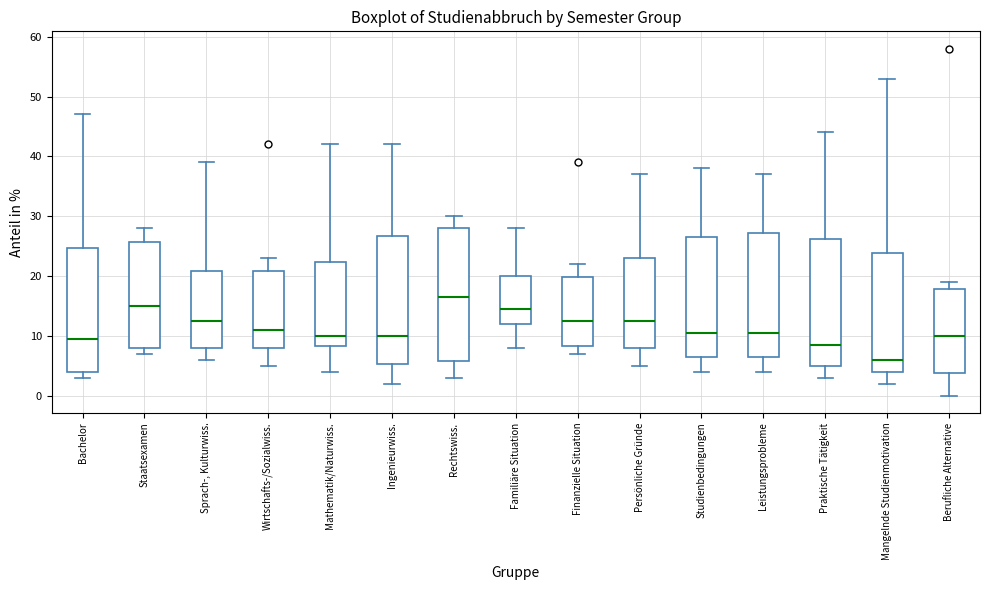

Reading left to right, read every box against the y-axis: the position of its median line, the range the box covers, and the ends of its whiskers. The values are not printed on the chart, so give them approximately, as read against the axis.

Bachelor: median 10, box 4 to 25, whiskers 3 to 47
Staatsexamen: median 15, box 8 to 26, whiskers 7 to 28
Sprach-, Kulturwiss.: median 13, box 8 to 21, whiskers 6 to 39
Wirtschafts-/Sozialwiss.: median 11, box 8 to 21, whiskers 5 to 23
Mathematik/Naturwiss.: median 10, box 8 to 22, whiskers 4 to 42
Ingenieurwiss.: median 10, box 5 to 27, whiskers 2 to 42
Rechtswiss.: median 17, box 6 to 28, whiskers 3 to 30
Familiäre Situation: median 15, box 12 to 20, whiskers 8 to 28
Finanzielle Situation: median 13, box 8 to 20, whiskers 7 to 22
Persönliche Gründe: median 13, box 8 to 23, whiskers 5 to 37
Studienbedingungen: median 11, box 7 to 27, whiskers 4 to 38
Leistungsprobleme: median 11, box 7 to 27, whiskers 4 to 37
Praktische Tätigkeit: median 9, box 5 to 26, whiskers 3 to 44
Mangelnde Studienmotivation: median 6, box 4 to 24, whiskers 2 to 53
Berufliche Alternative: median 10, box 4 to 18, whiskers 0 to 19